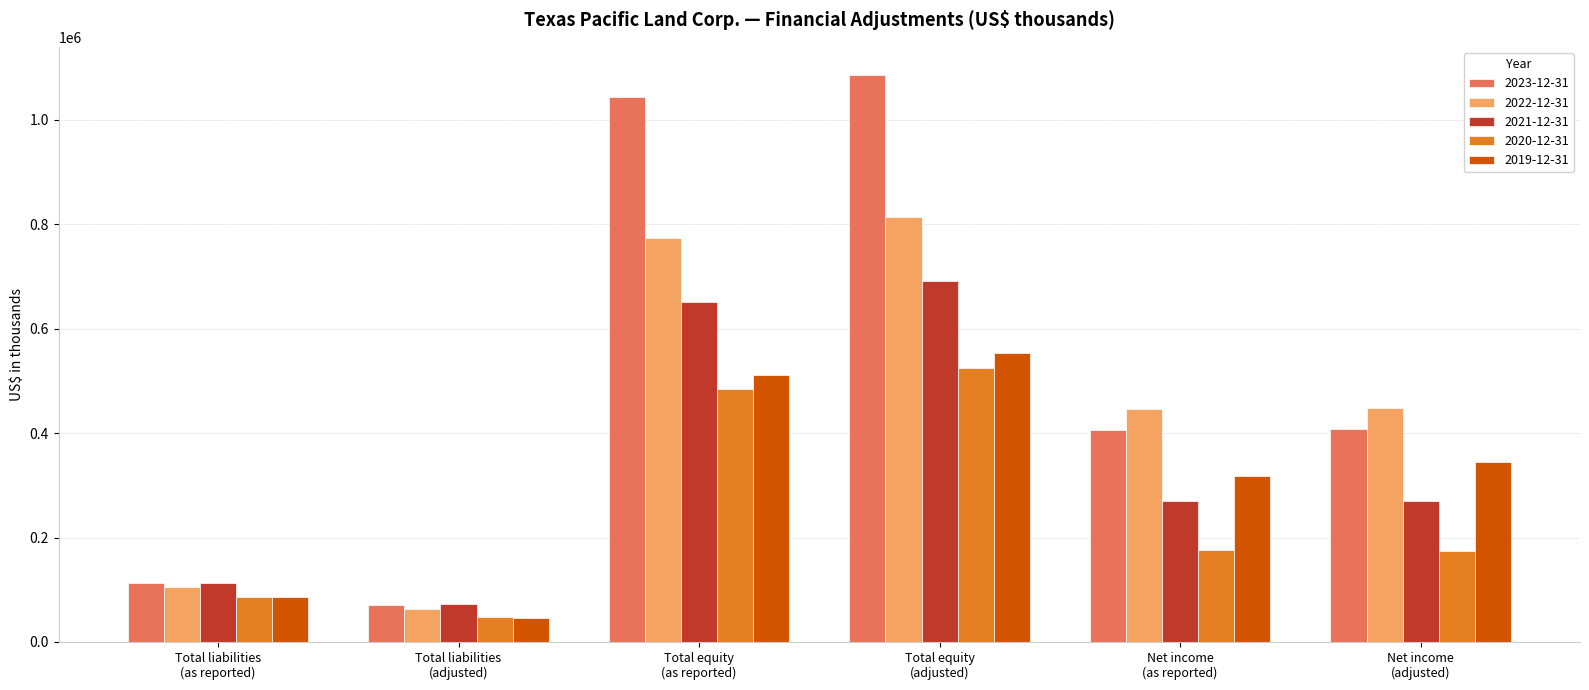

What is the difference between the maximum and minimum values in the 2023-12-31 series?

1014724